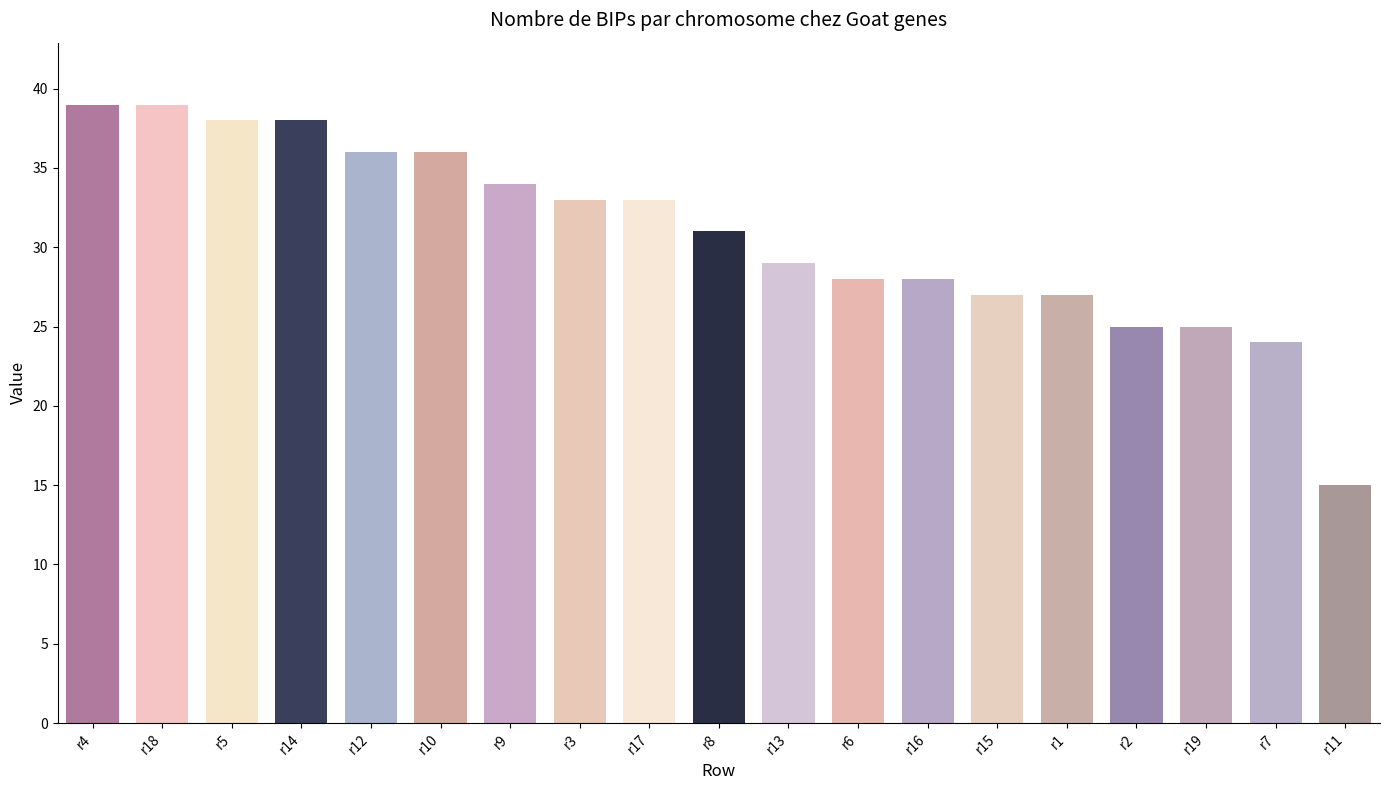

What is the greatest value displayed?

39